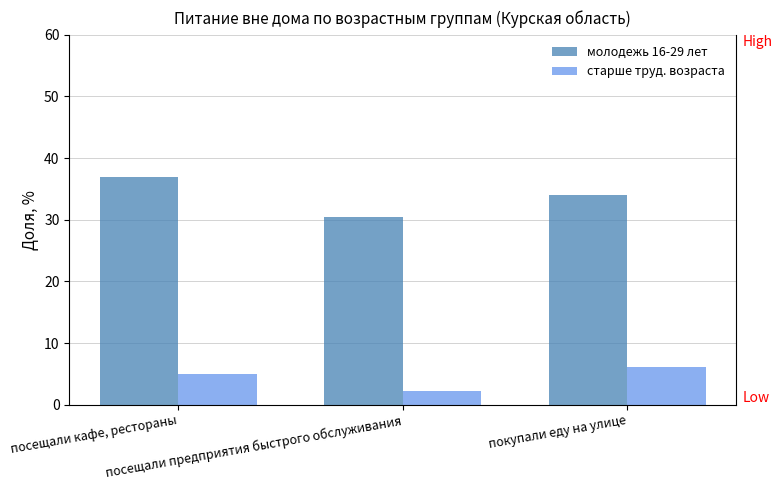

Is the value of молодежь 16-29 лет at покупали еду на улице greater than the value of старше труд. возраста at посещали предприятия быстрого обслуживания?

Yes